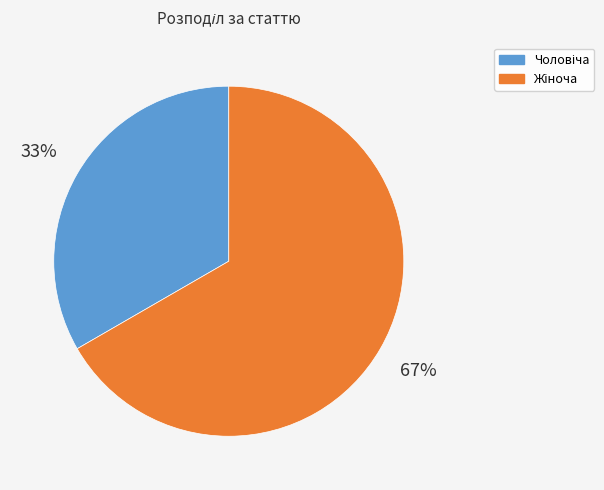

Is there any slice that represents more than half of the pie?

Yes